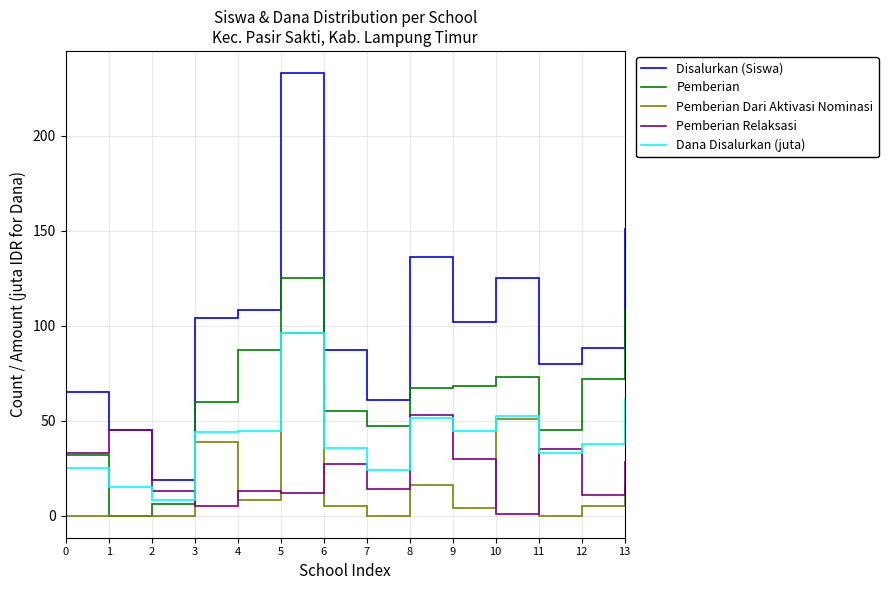

Which series changed the most between 1 and 6?

Pemberian